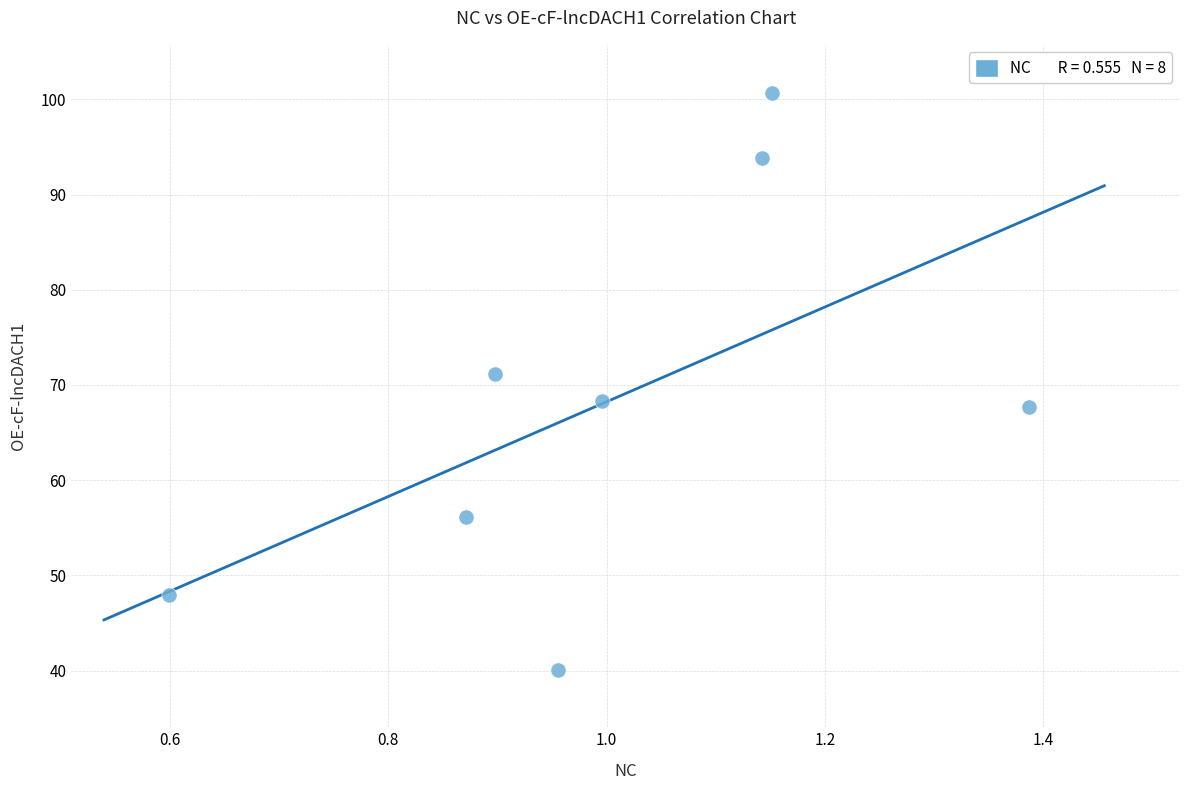

What is the average Y value?

68.2